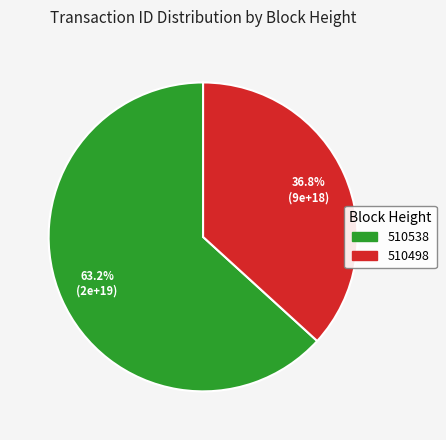

Combined, what portion of the pie is 510538 and 510498?

100.0%